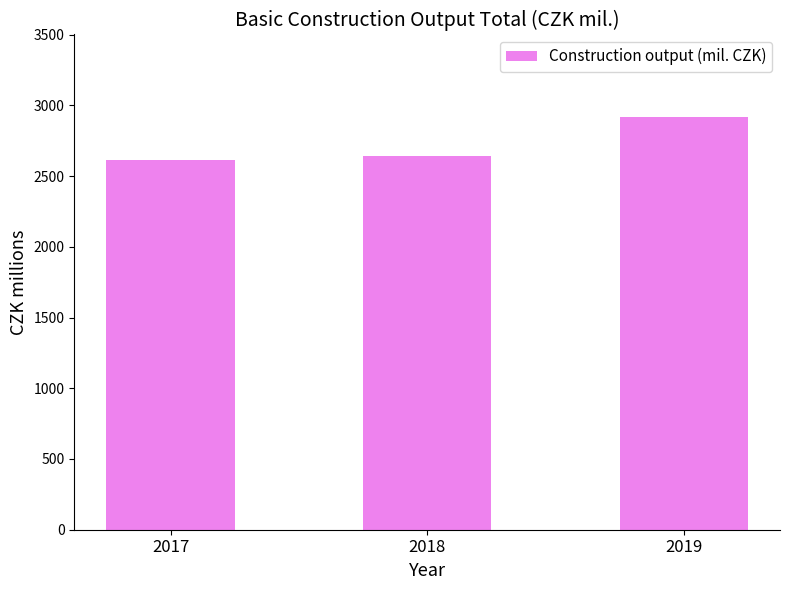

What is the change in value from 2017 to 2019?

+304